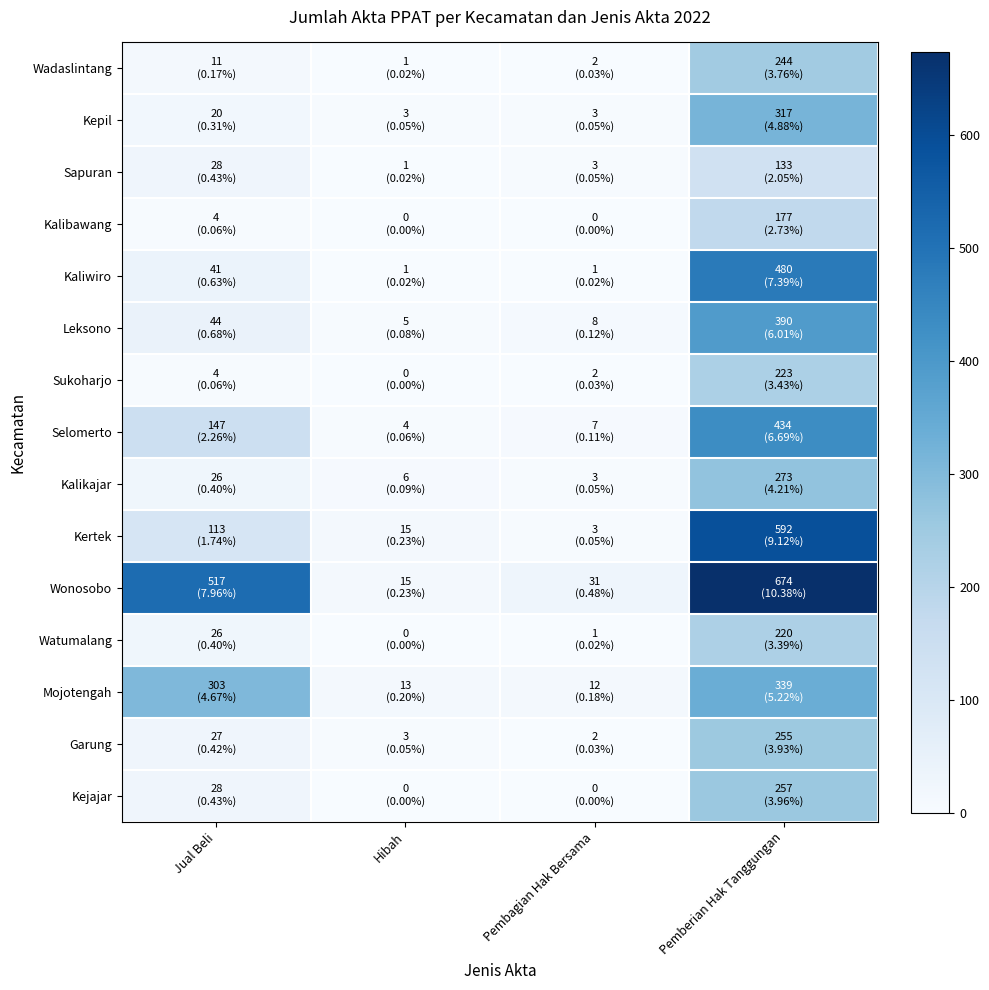

Which series has the largest total across all categories?

Wonosobo